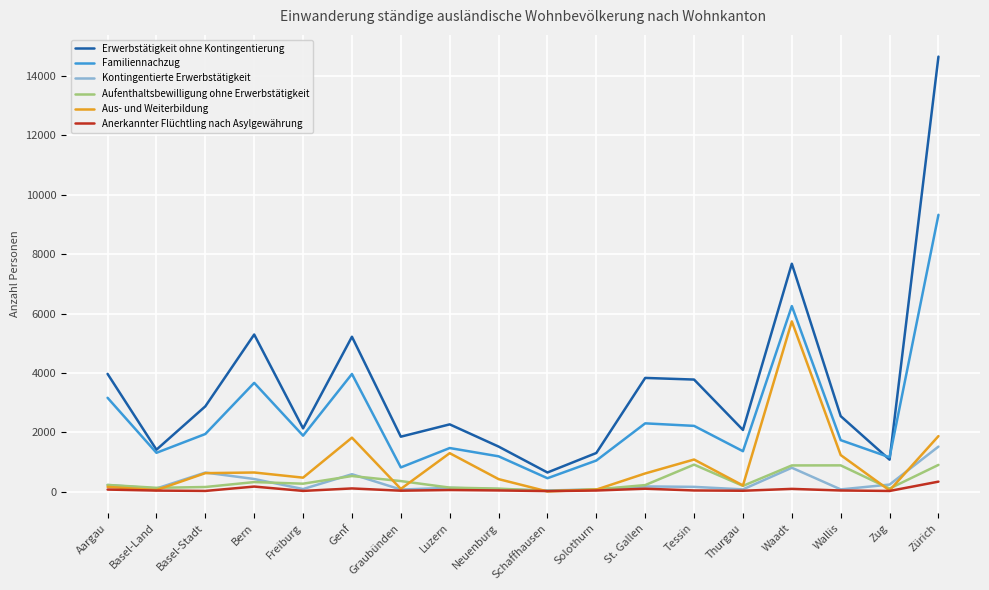

Is it true that Anerkannter Flüchtling nach Asylgewährung equals 58 at Luzern?

True